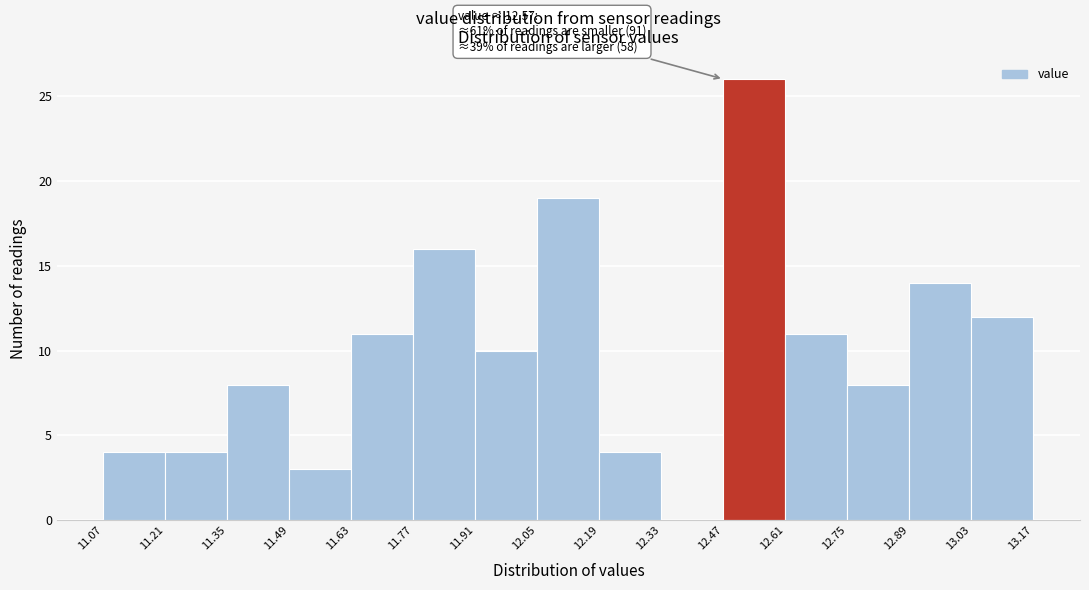

Over which range of the x-axis is the bar tallest?

12.47 to 12.61